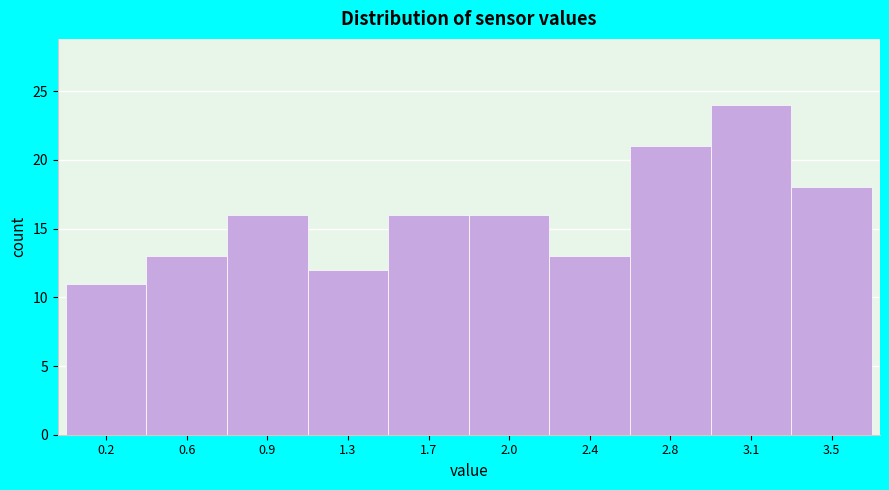

Reading left to right, transcribe all the data shown in this chart.

11	13	16	12	16	16	13	21	24	18